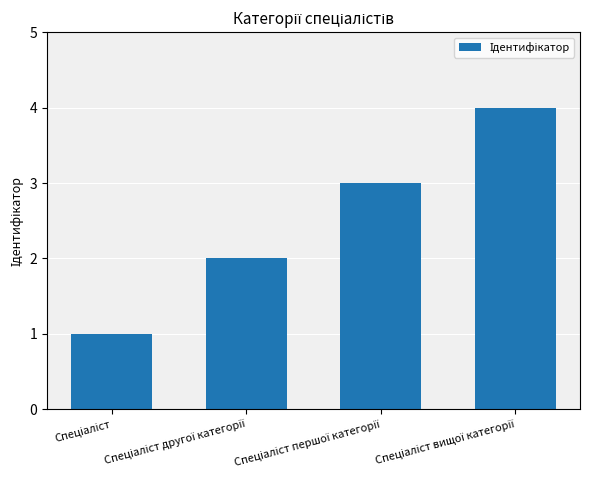

How many bars are there in total?

4